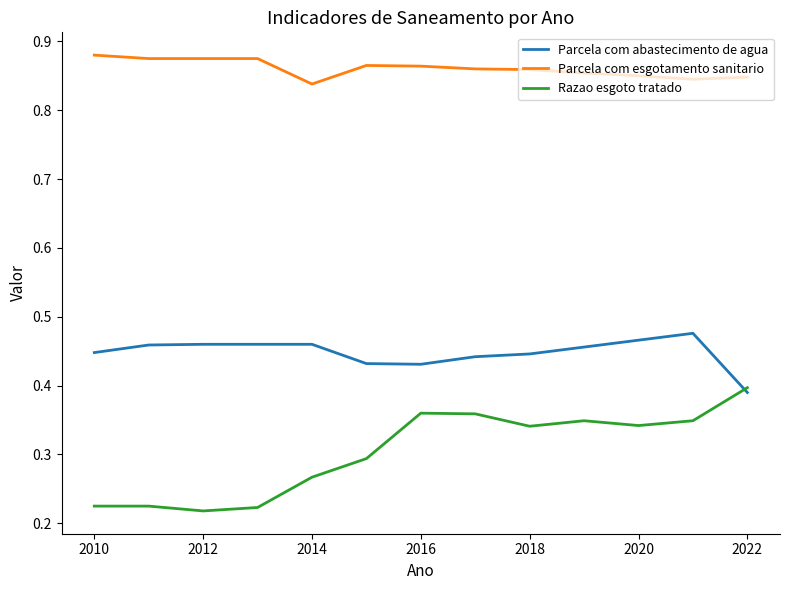

Which series has the widest spread of values?

Razao esgoto tratado